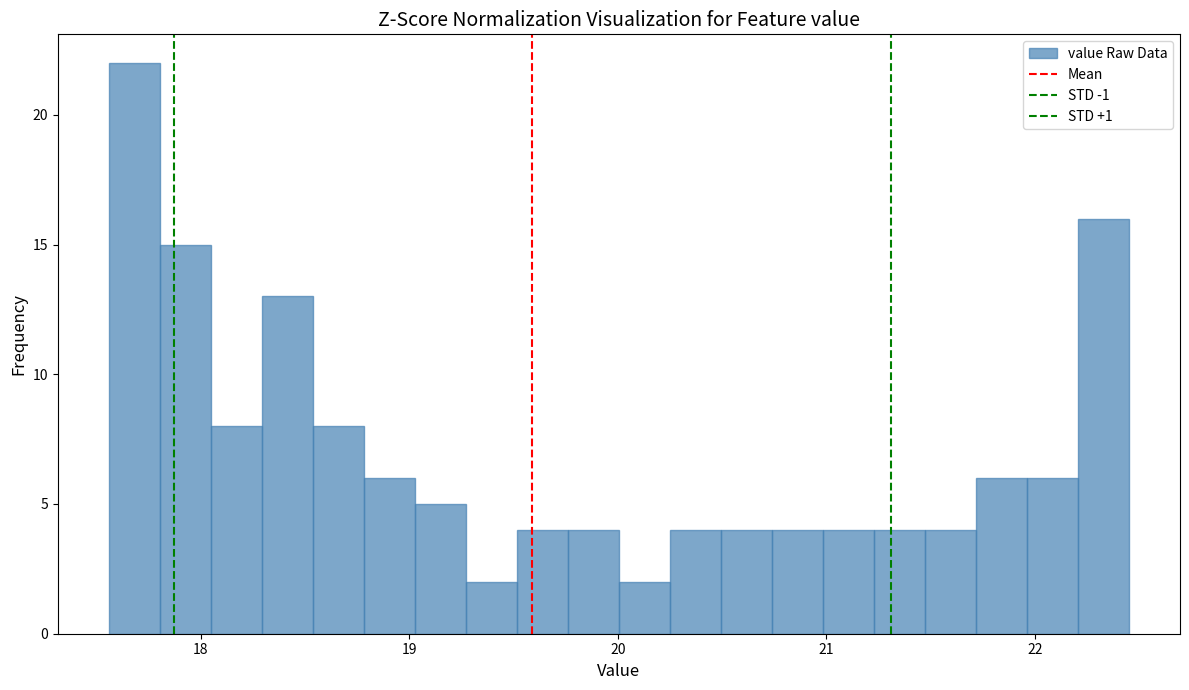

Around what value on the x-axis is the tallest bar? Give the approximate position of its centre, as read against the axis.

17.7